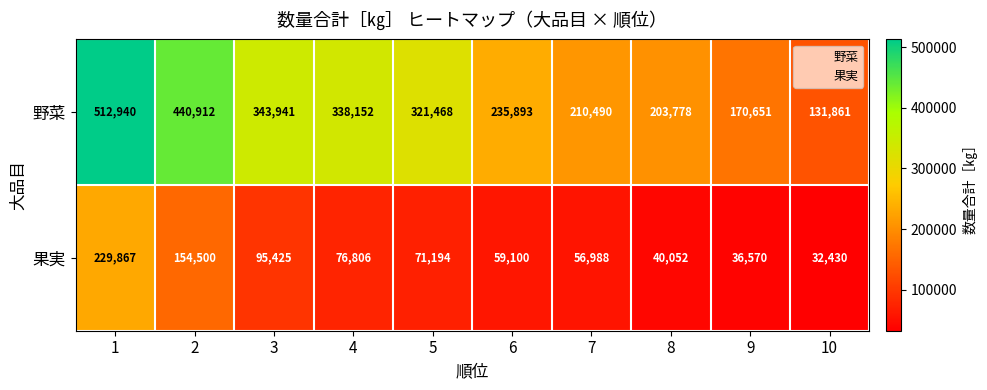

What is the difference between the highest and lowest values at 7?

153502